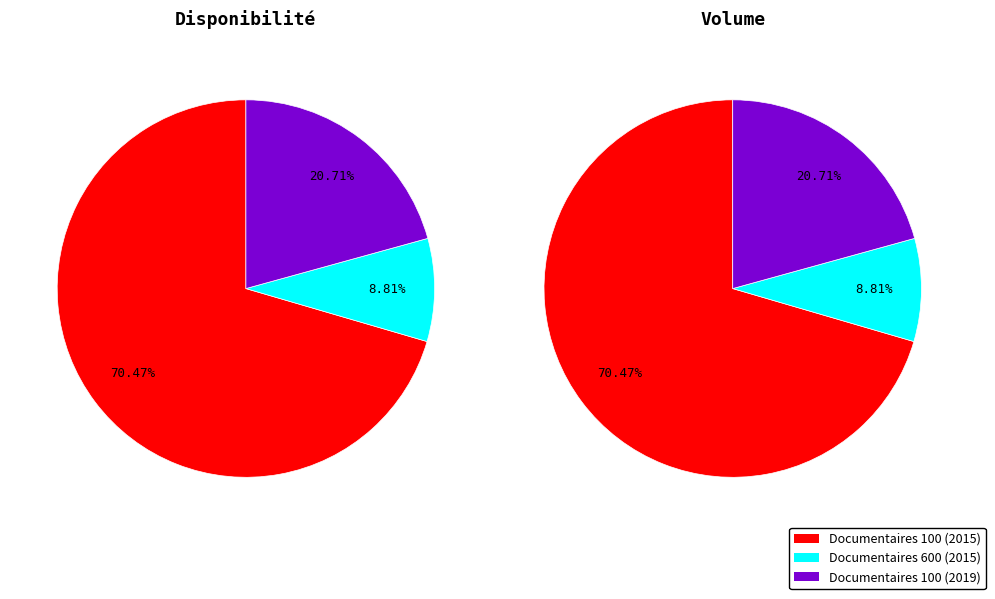

Does Documentaires 100 (2015) account for over 50% of the chart?

Yes